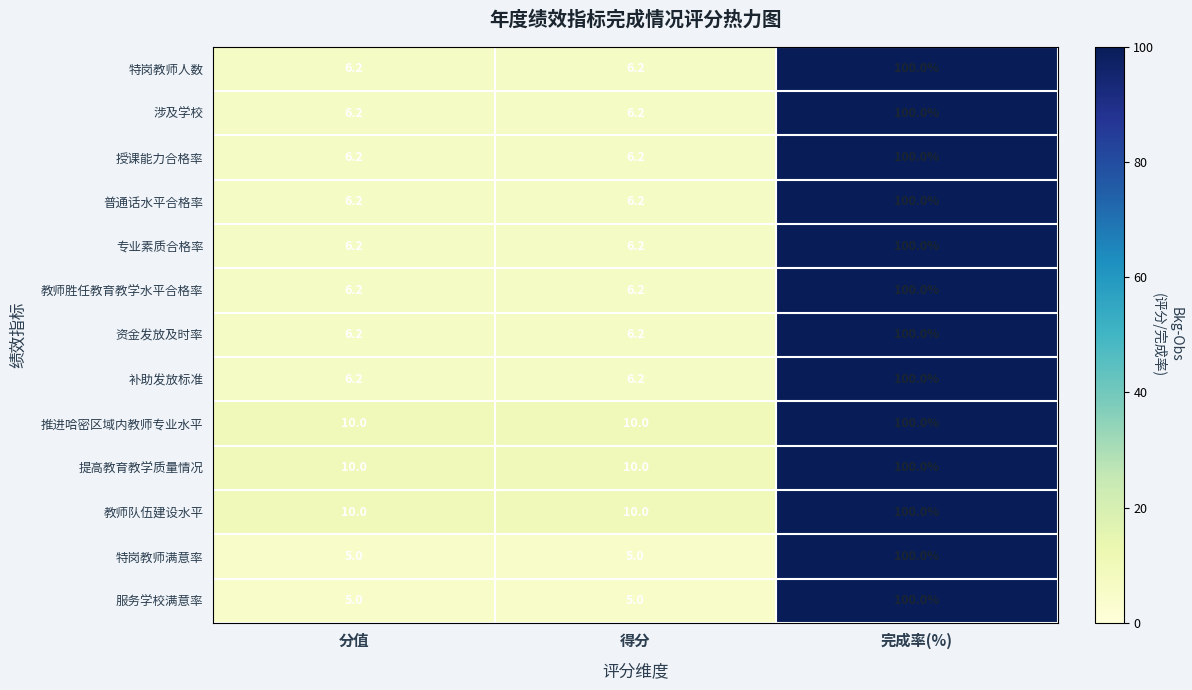

What is the total value across all series at 得分?

89.6